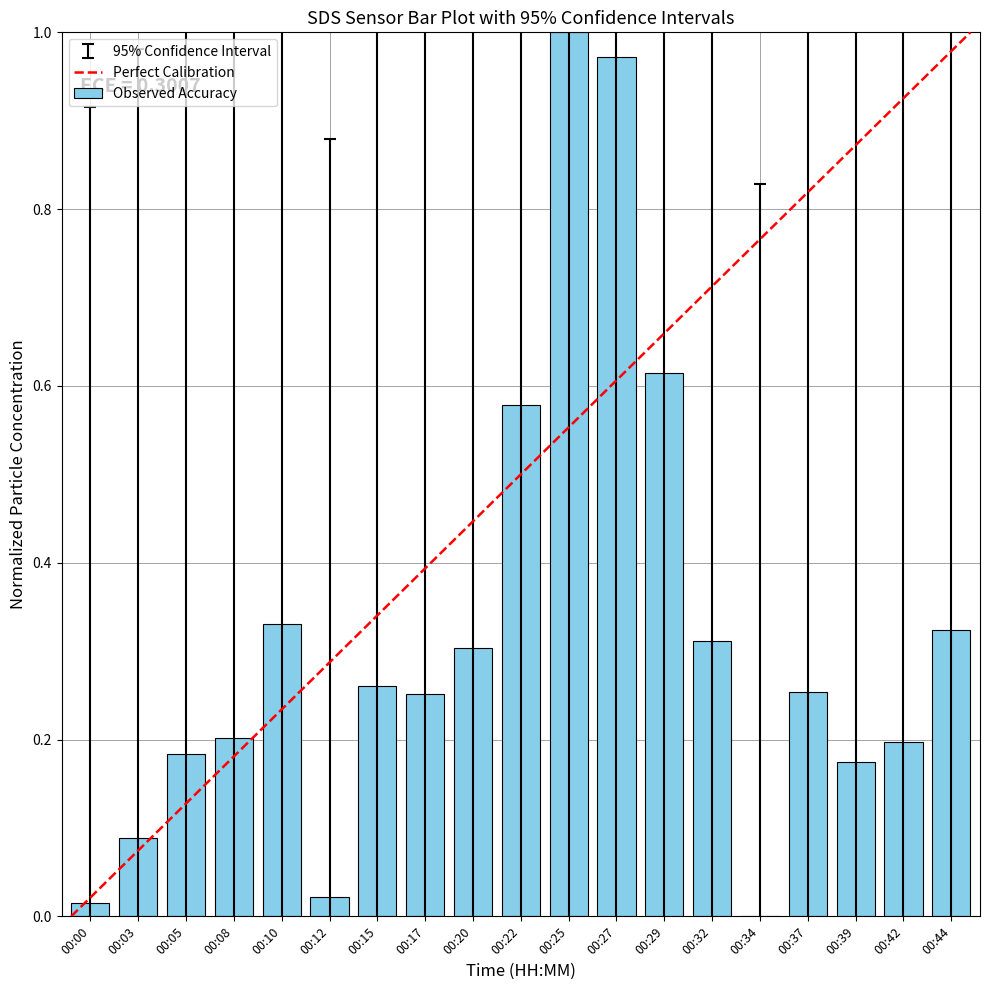

Which label corresponds to the largest value in the chart?

00:25